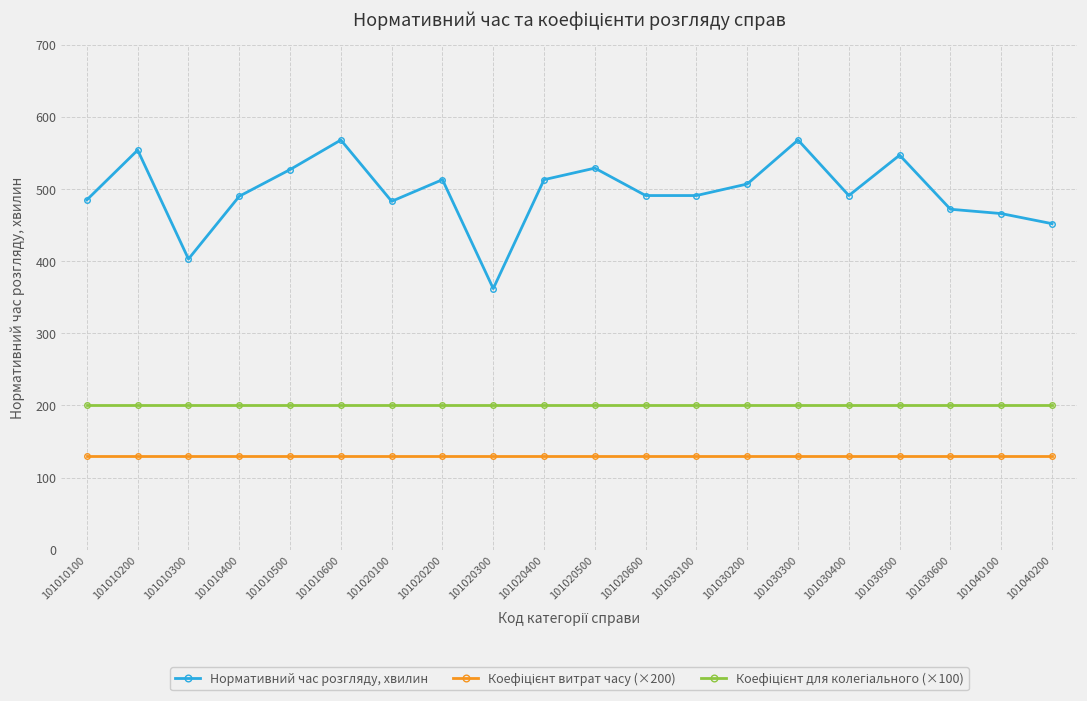

What is the difference between the Нормативний час розгляду, хвилин values at 101030600 and 101020600?

19